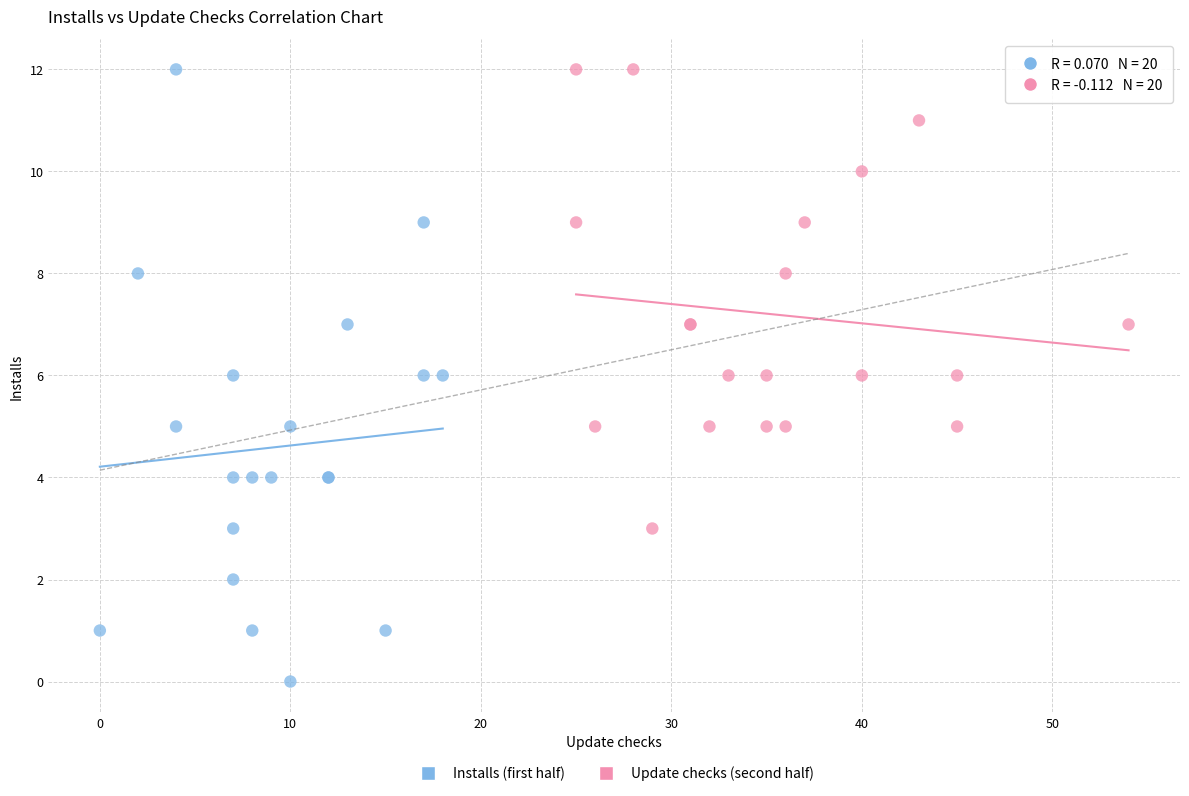

What are all the series names shown in the legend?

Installs (first half), Update checks (second half)